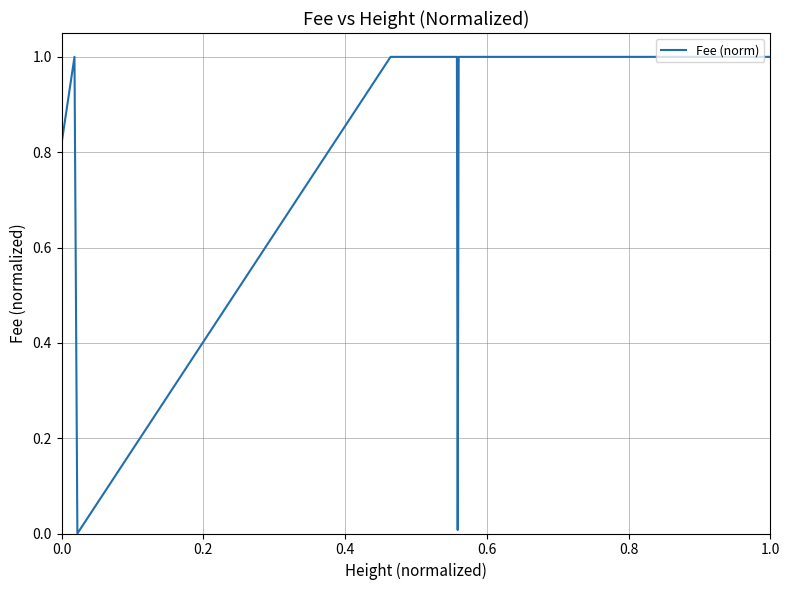

True or false: there are more than 0 points higher than both neighbors.

True